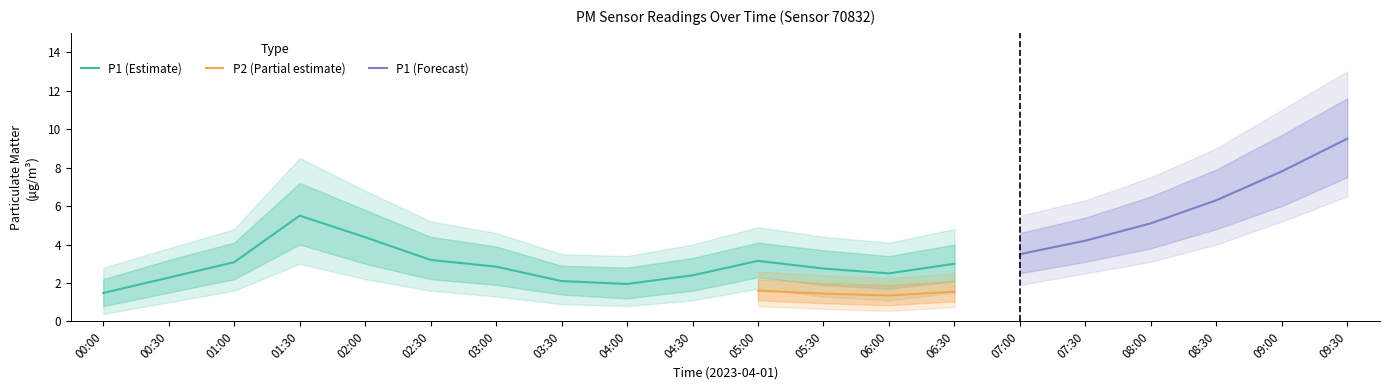

What is the maximum value for P1 (Estimate)?

5.5